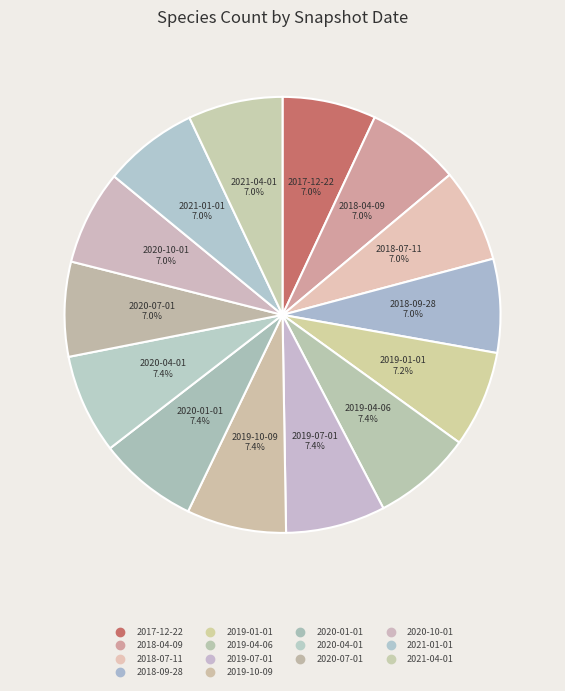

Which slice is the largest?

2019-04-06